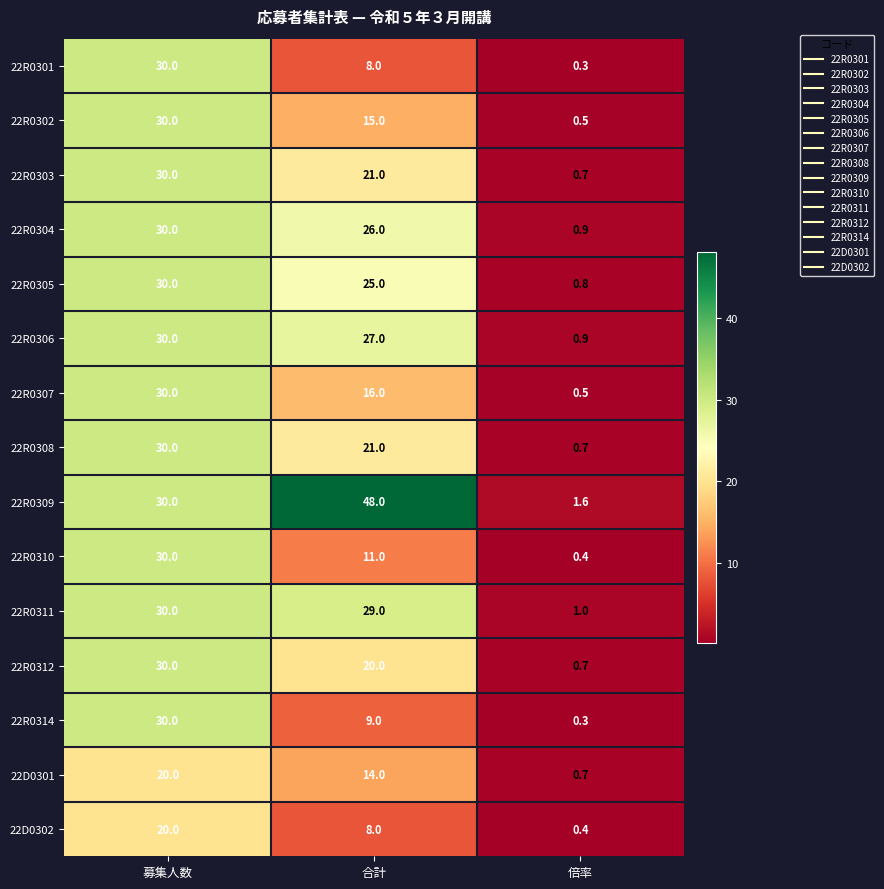

What is the difference between the 22R0304 values at 合計 and 募集人数?

4.0